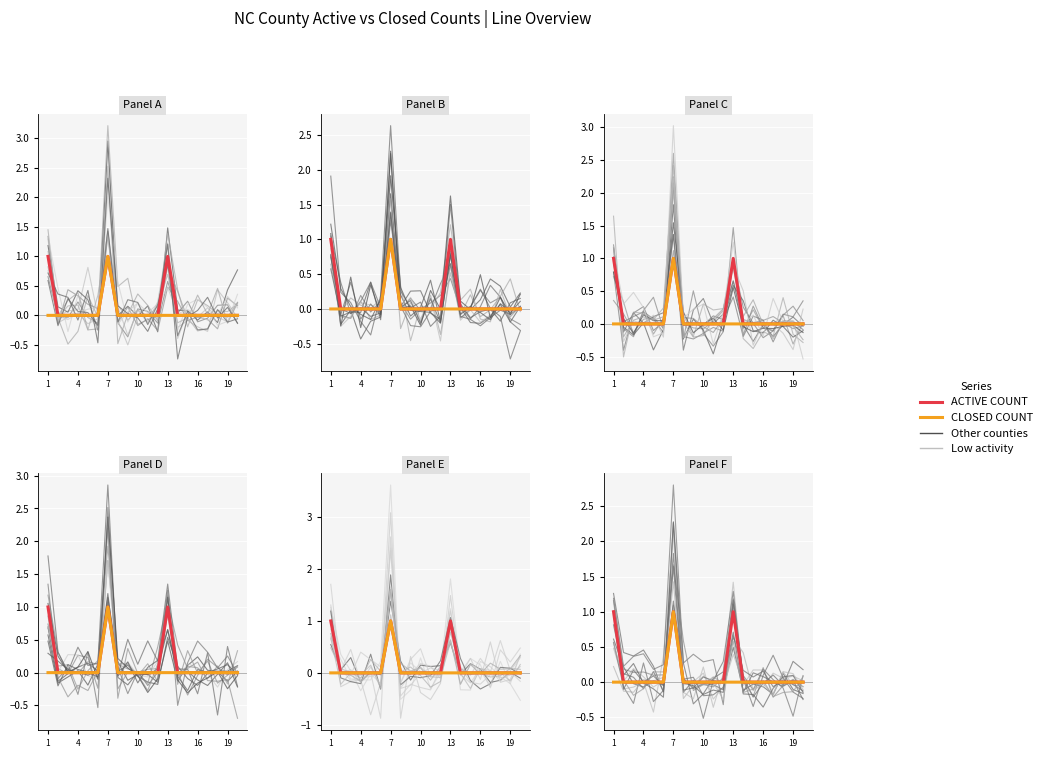

How many CLOSED COUNT values are between 0 and 1?

20